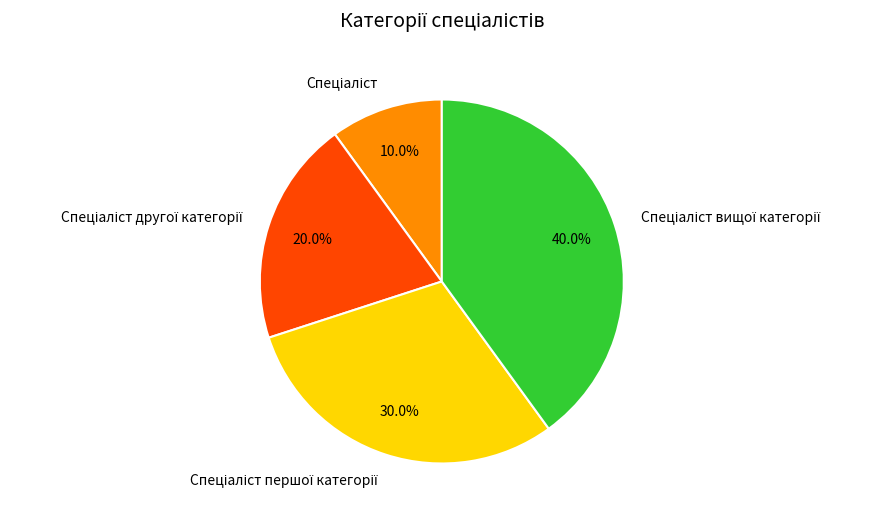

To the nearest percent, what is the difference between the largest and smallest slice percentages?

30%